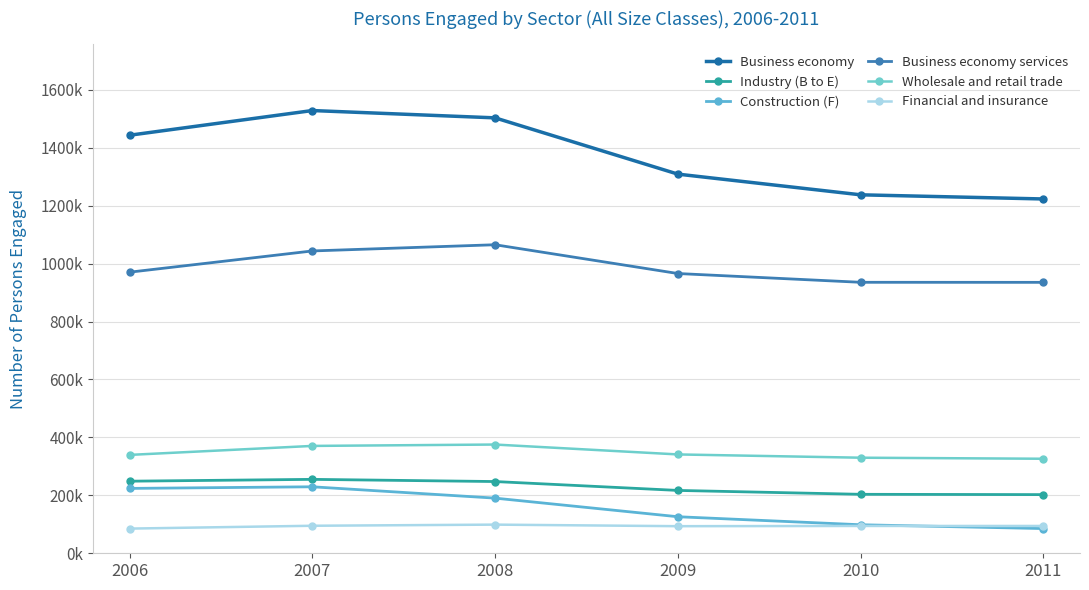

The value of Business economy services at 2010 is 1226677. True or false?

False